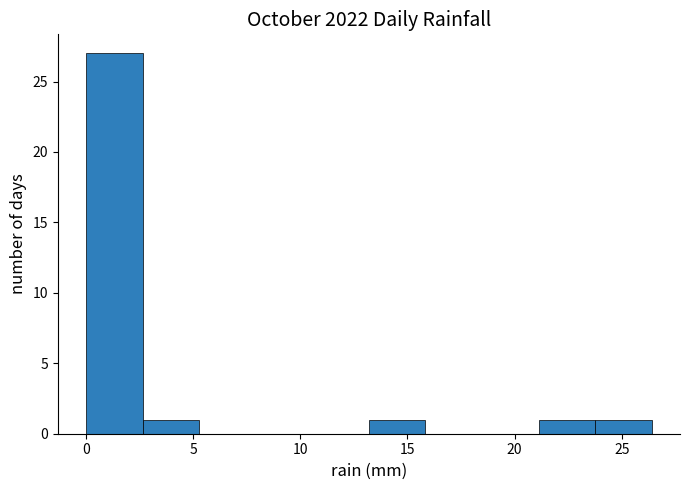

Reading left to right, transcribe this chart: for each bar, give the range it covers on the x-axis and its height. Neither the bar edges nor the heights are printed on the chart, so give them approximately, as read against the axes.

0.0 to 2.5: 27
2.5 to 5.5: 1
5.5 to 8.0: 0
8.0 to 10.5: 0
10.5 to 13.0: 0
13.0 to 16.0: 1
16.0 to 18.5: 0
18.5 to 21.0: 0
21.0 to 24.0: 1
24.0 to 26.5: 1